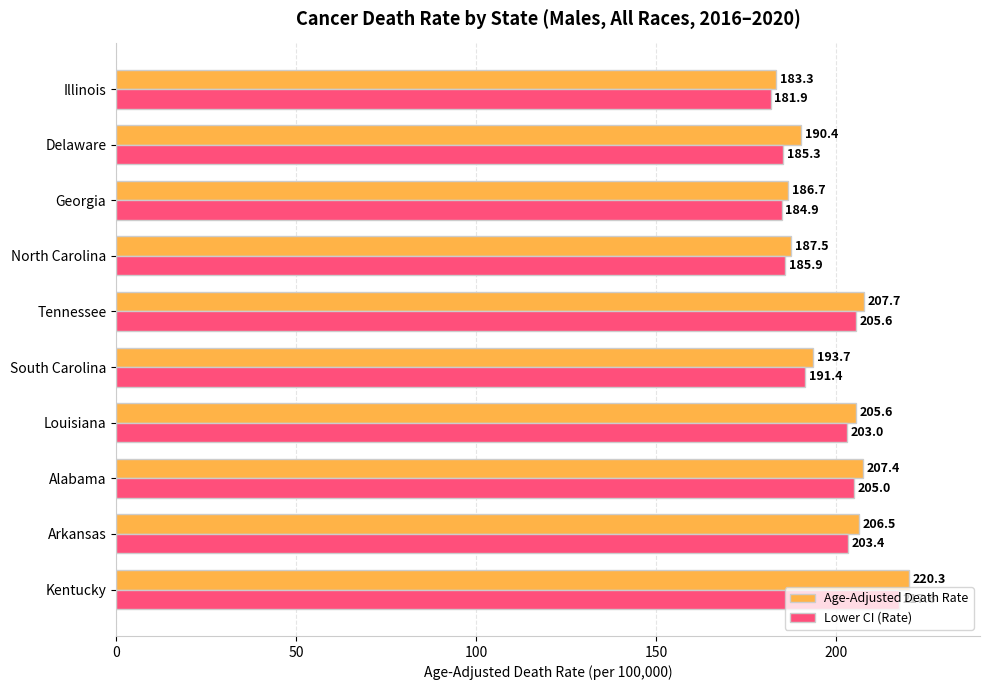

The value of Age-Adjusted Death Rate at Kentucky is 375.8. True or false?

False